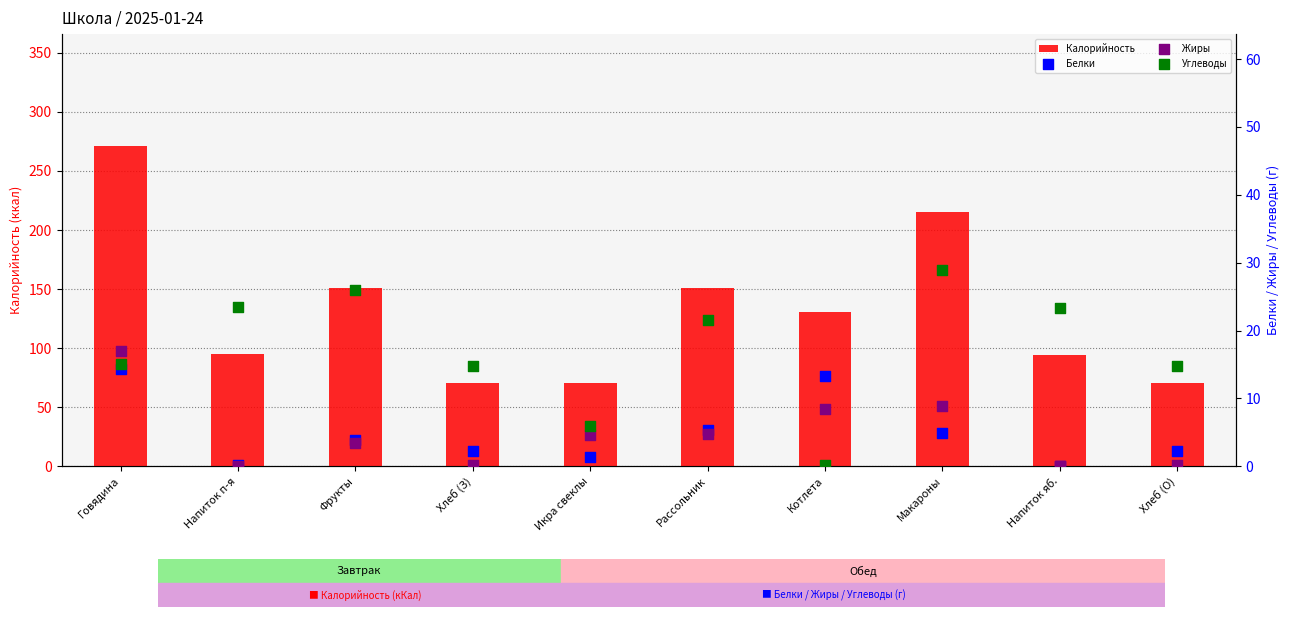

Which series contains the highest Y value?

Калорийность